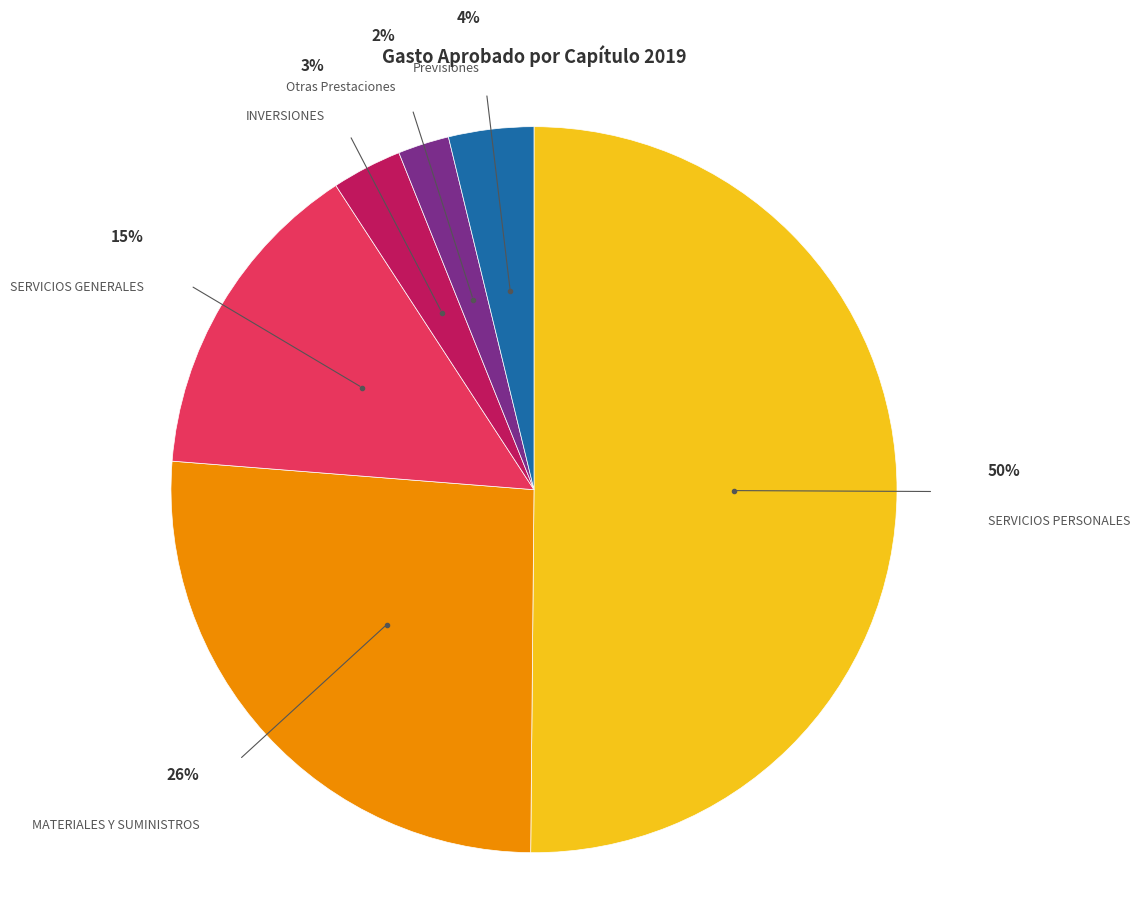

True or false: MATERIALES Y SUMINISTROS accounts for 26% of the total.

True